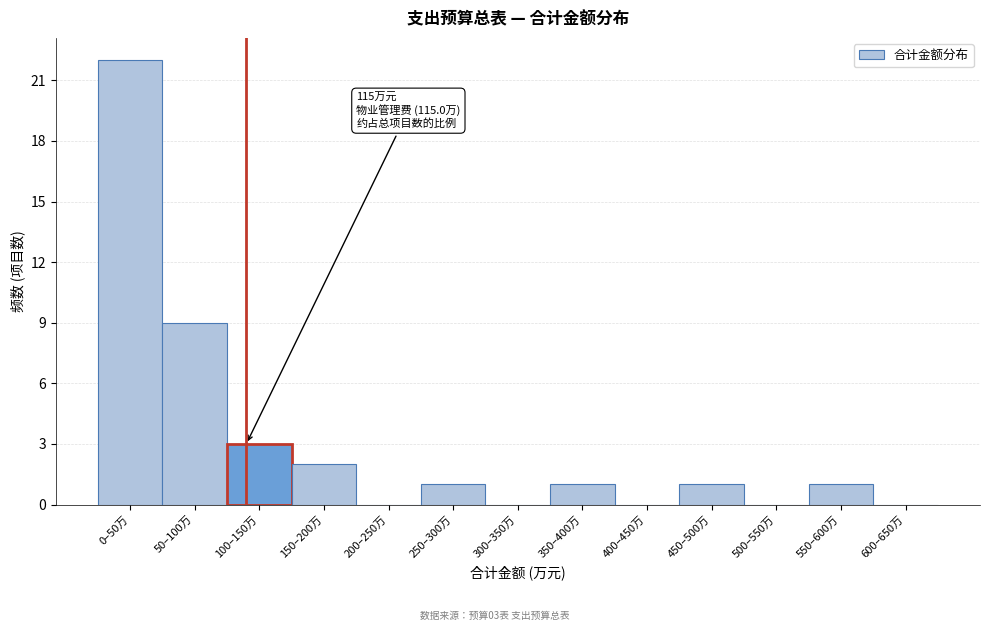

Reading left to right, list all the values displayed in this chart.

0–50万=22	50–100万=9	100–150万=3	150–200万=2	200–250万=0	250–300万=1	300–350万=0	350–400万=1	400–450万=0	450–500万=1	500–550万=0	550–600万=1	600–650万=0